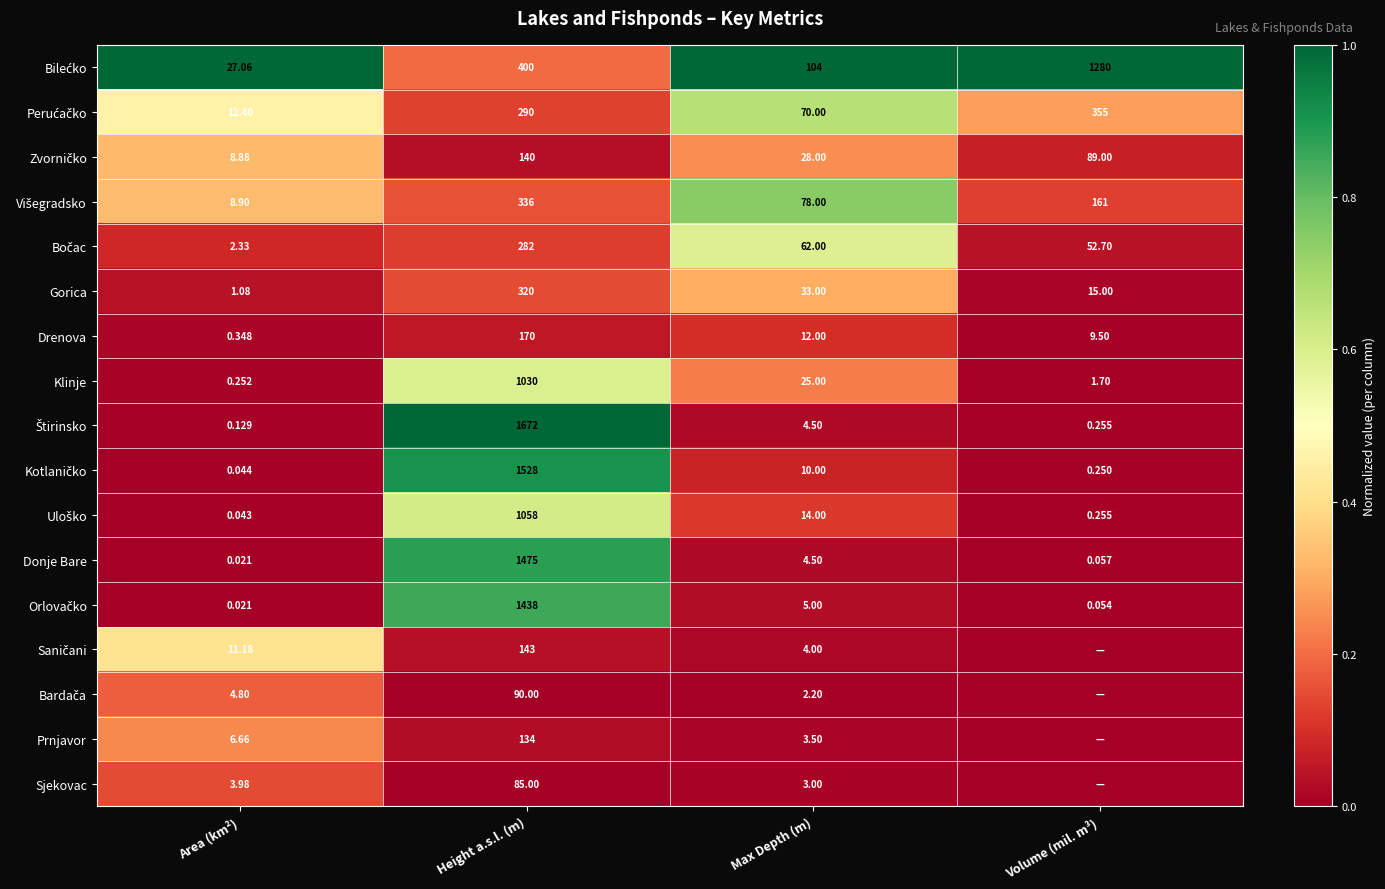

At which label does Drenova first exceed 12?

Height a.s.l. (m)